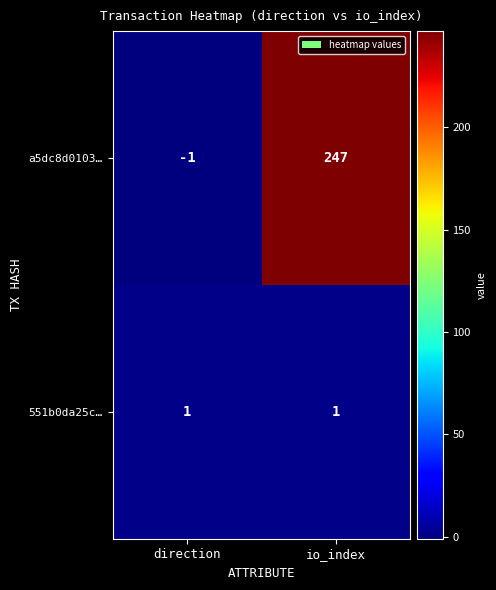

The a5dc8d0103… series shows 247 at io_index. True or false?

True